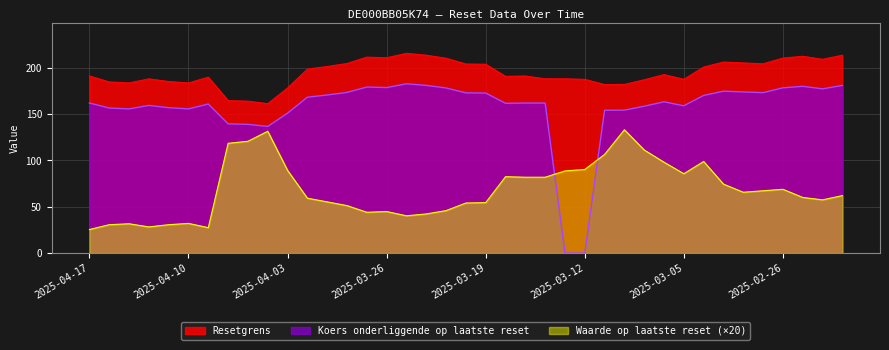

Reading left to right, what are all the values shown in this chart?

Resetgrens: 191.0	184.6	183.5	187.9	185.1	183.5	189.8	164.5	163.9	161.2	178.1	198.4	201.2	204.5	211.3	210.7	215.5	213.5	210.2	203.9	203.7	190.7	191.0	188.0	188.0	187.4	181.8	181.9	186.9	192.5	187.5	200.7	206.1	205.1	204.2	210.4	212.3	209.0	213.4
Koers onderliggende op laatste reset: 161.9	156.5	155.5	159.3	156.8	155.5	160.8	139.4	138.9	136.6	150.9	168.2	170.6	173.3	179.1	178.6	182.6	180.9	178.1	172.8	172.6	161.6	161.8	161.8	0.0	0.0	154.1	154.2	158.4	163.2	158.9	170.1	174.6	173.8	173.0	178.3	179.9	177.2	180.9
Waarde op laatste reset: 25.4	30.6	31.6	28.2	30.6	32.0	27.4	118.4	120.6	131.4	89.2	59.2	55.2	51.2	44.0	44.8	40.2	42.2	45.8	54.0	54.4	82.4	81.8	81.8	88.6	90.2	106.4	133.0	111.2	98.0	85.6	98.8	74.4	65.6	67.2	68.8	60.0	57.4	62.0